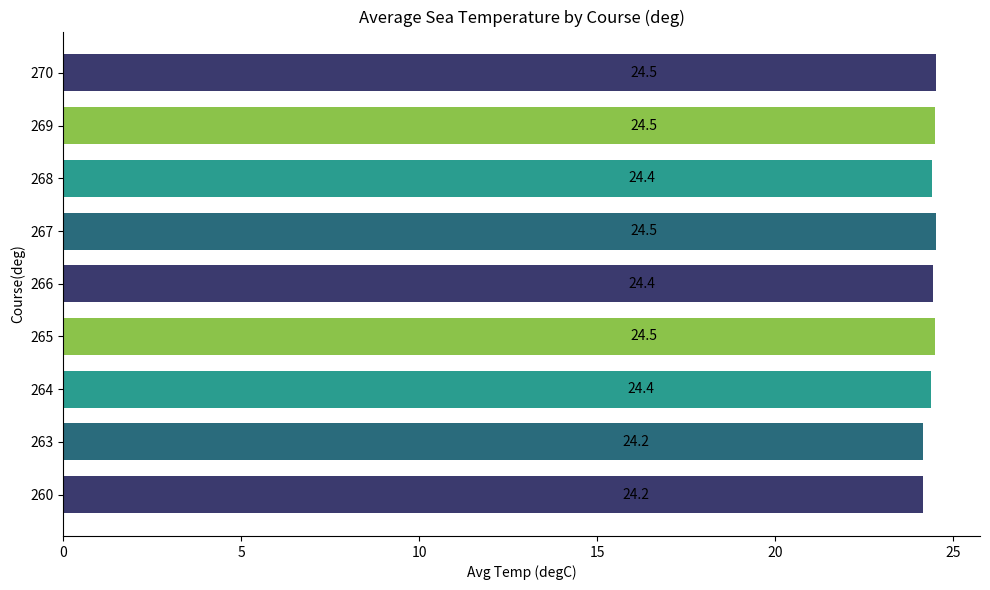

Count the values in the range 24 to 25.

9